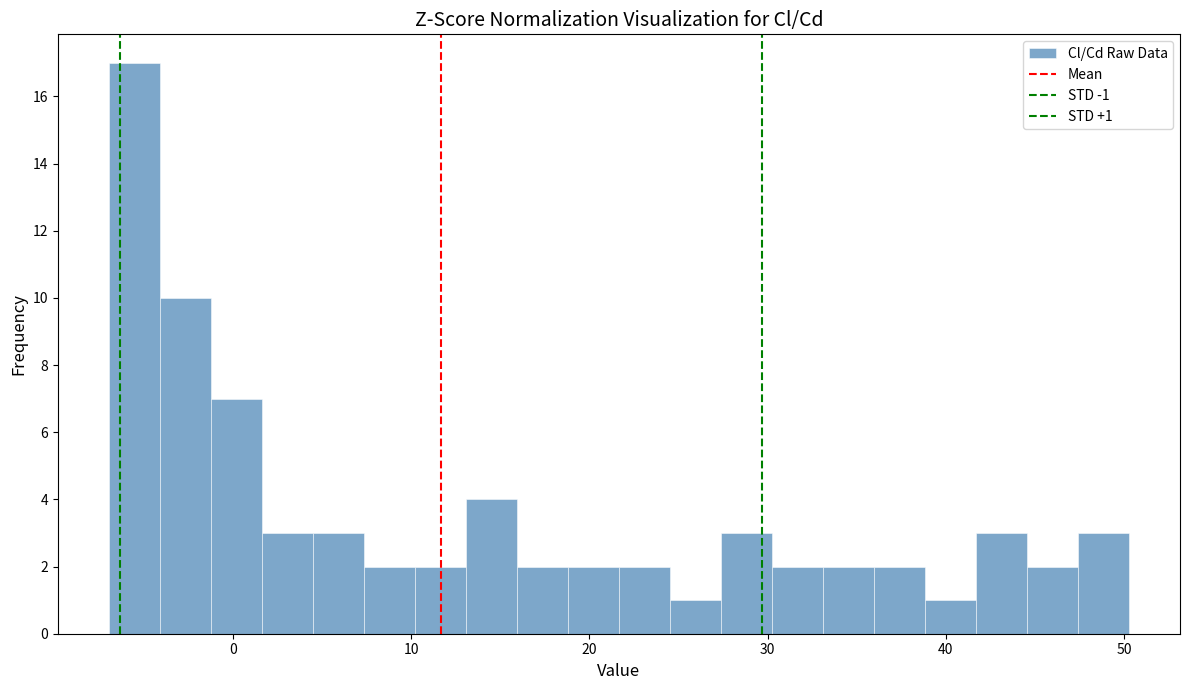

Read against the x-axis, roughly where is the centre of the tallest bar?

-6